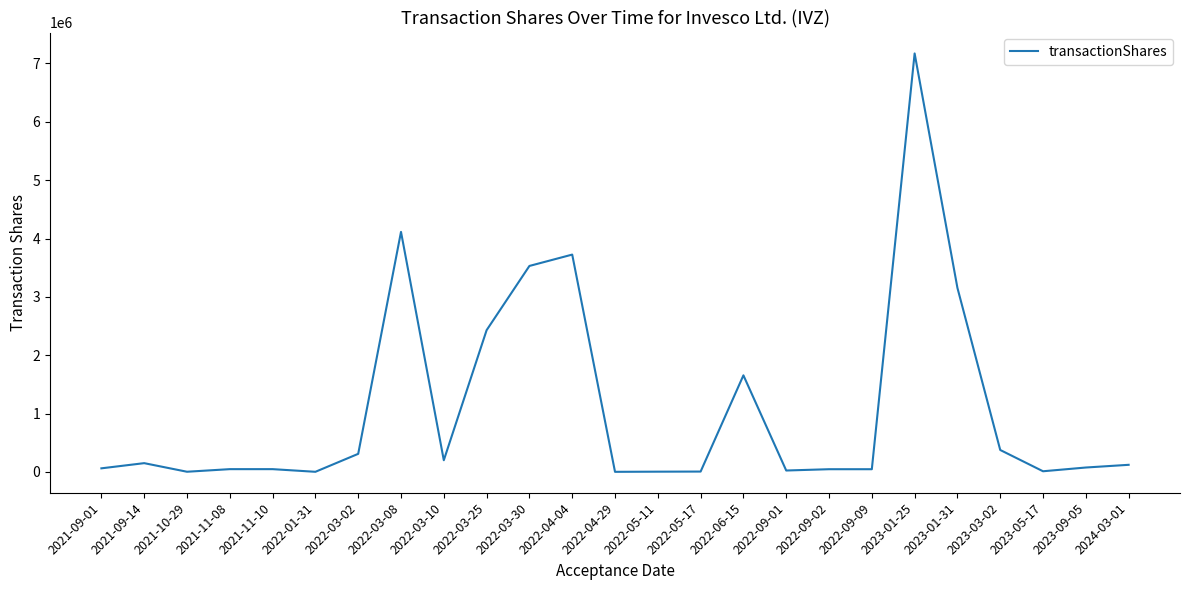

Between 2022-03-25 and 2022-03-08, which is larger?

2022-03-08